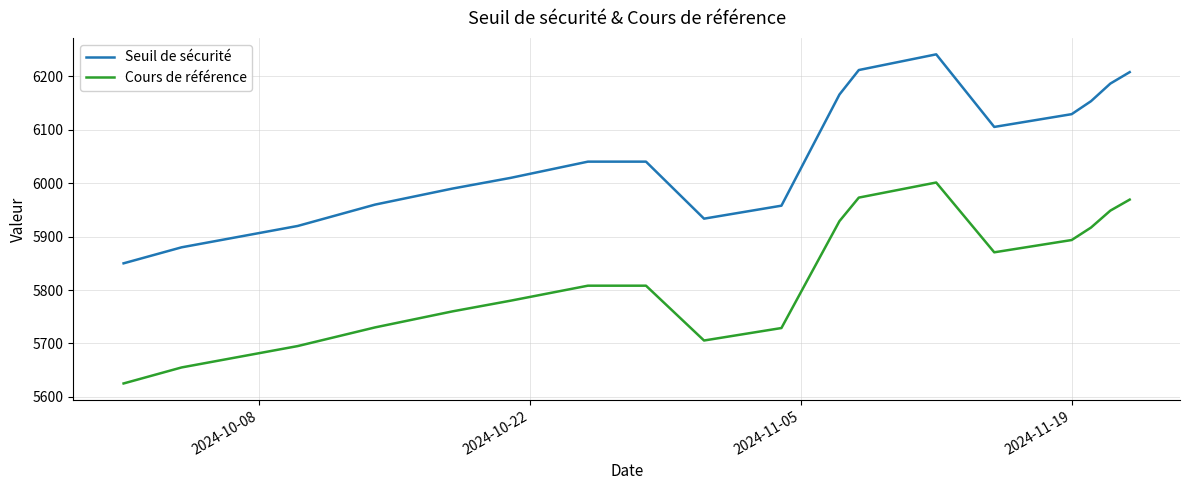

What is the sum of all Cours de référence values?

110473.2